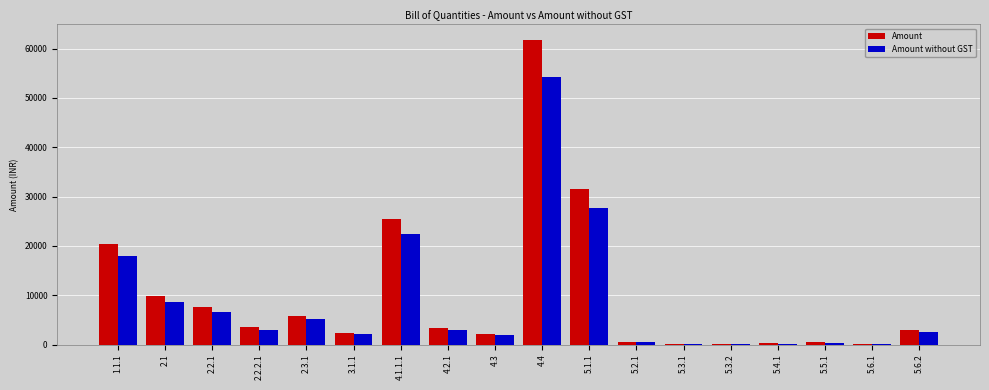

Where does the Amount without GST series first go above 2898?

1.1.1